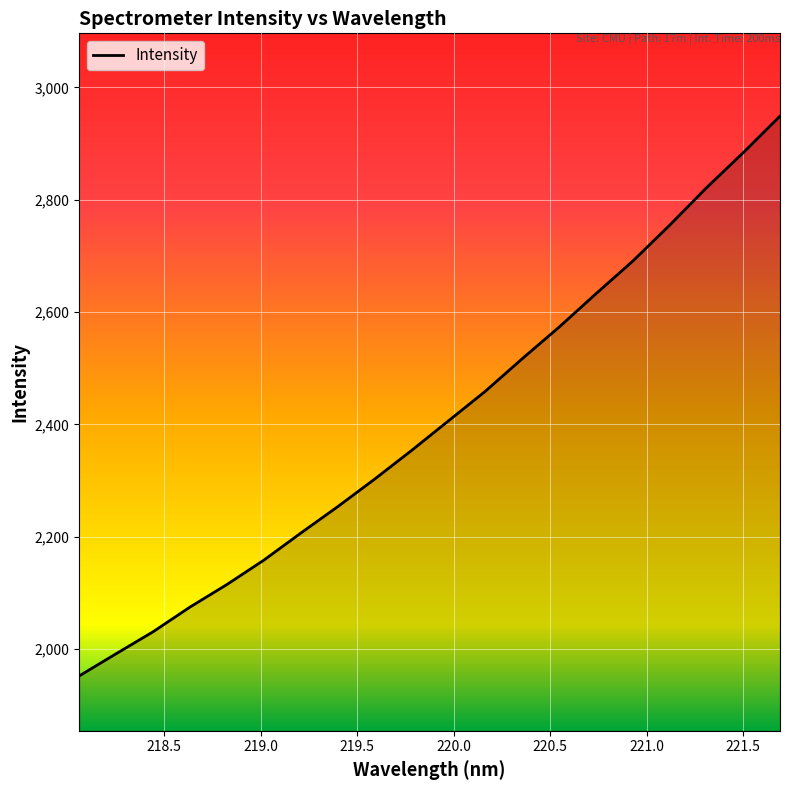

What is the greatest value displayed?

2948.9